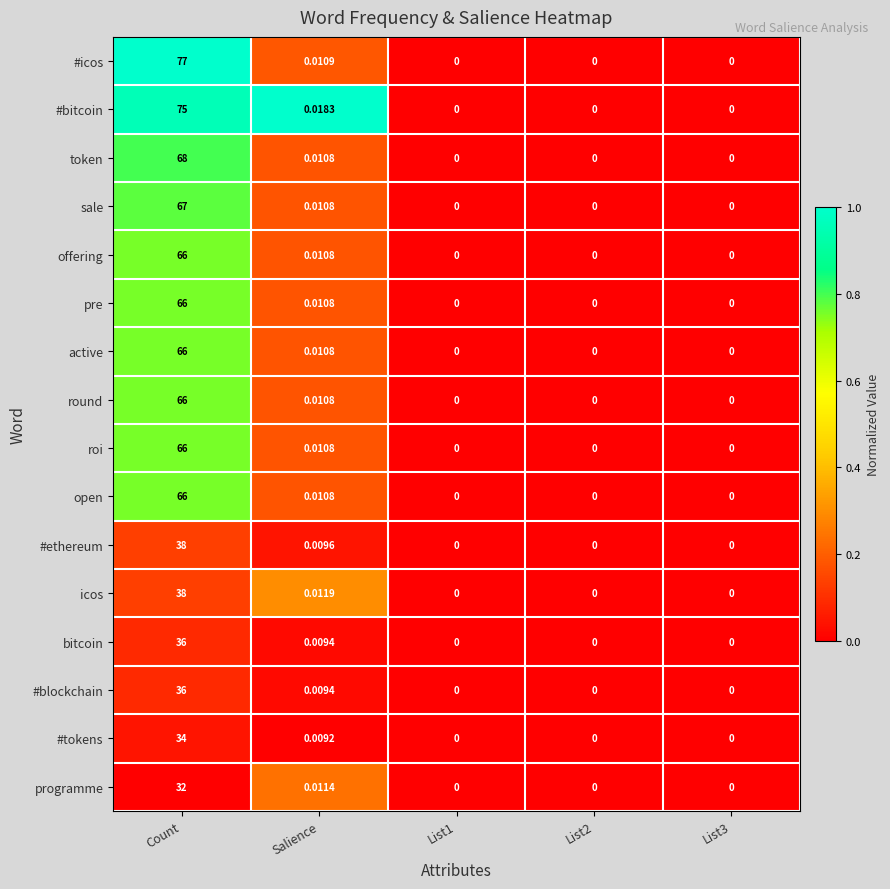

Is the value of roi at List1 greater than the value of bitcoin at Count?

No